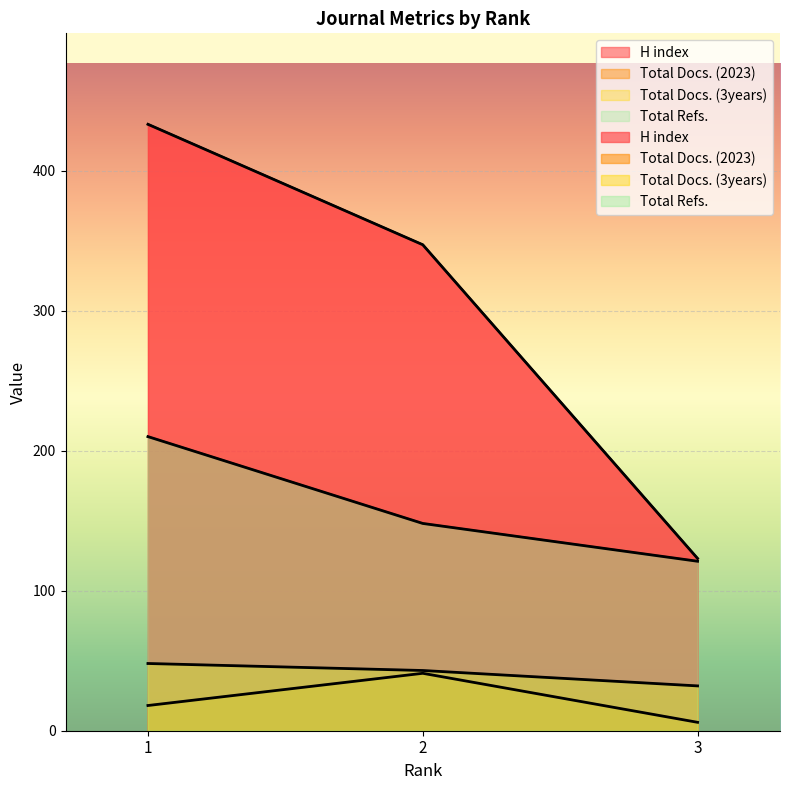

Where is H index nearest to the value 278?

2